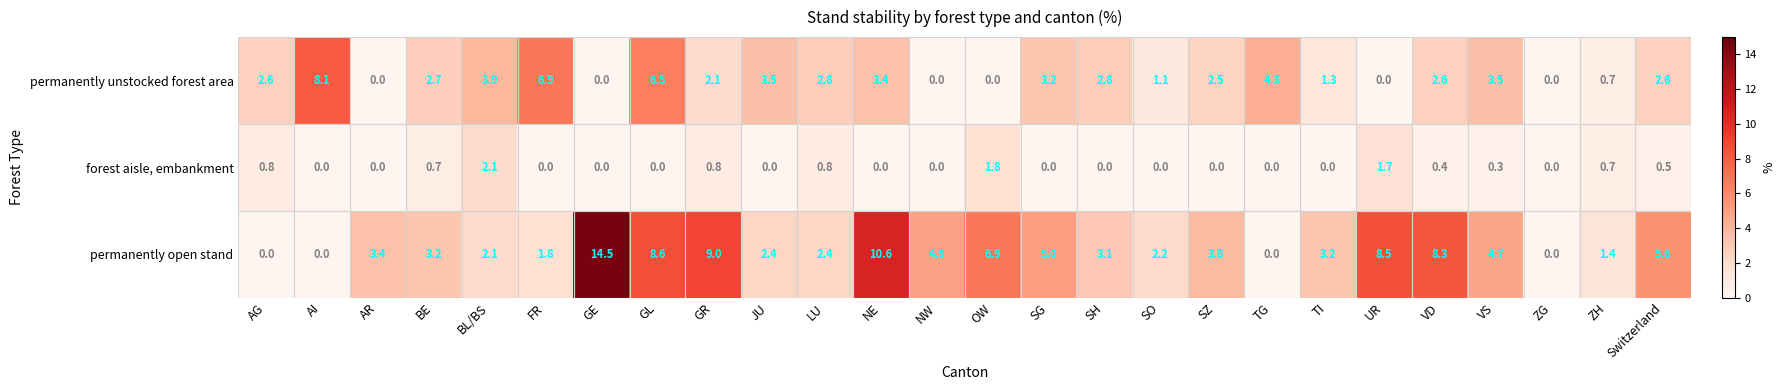

List the series in order of their overall mean, lowest first.

forest aisle, embankment, permanently unstocked forest area, permanently open stand